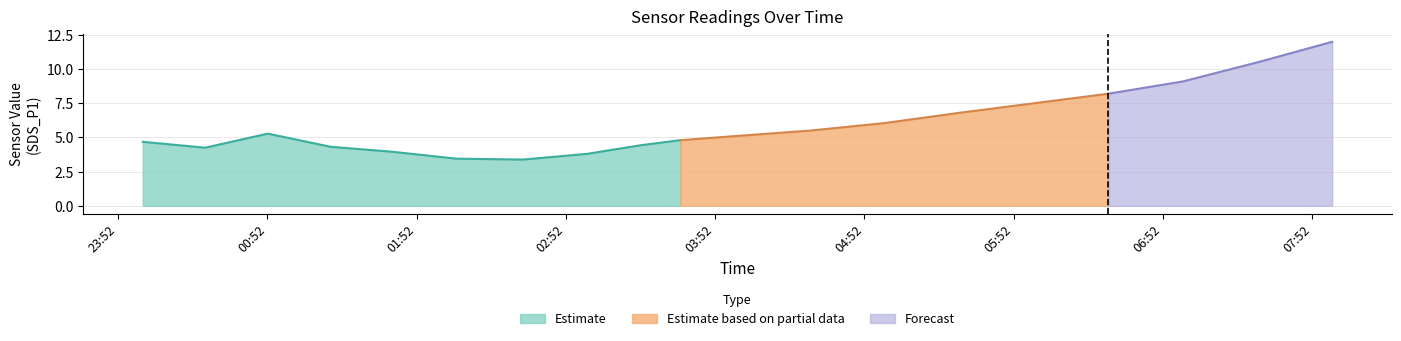

What is the minimum value for Estimate?

3.4